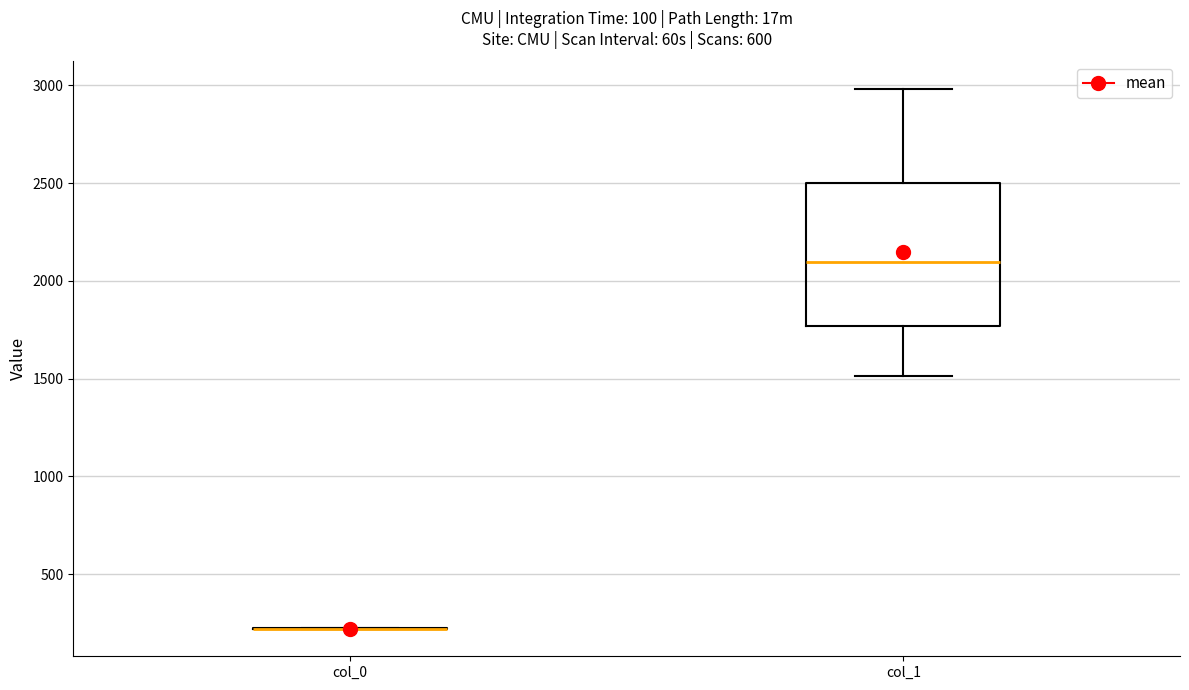

Reading left to right, read every box against the y-axis: the position of its median line, the range the box covers, and the ends of its whiskers. The values are not printed on the chart, so give them approximately, as read against the axis.

col_0: box collapsed to a line at 200, whiskers 200 to 200
col_1: median 2100, box 1750 to 2500, whiskers 1500 to 3000